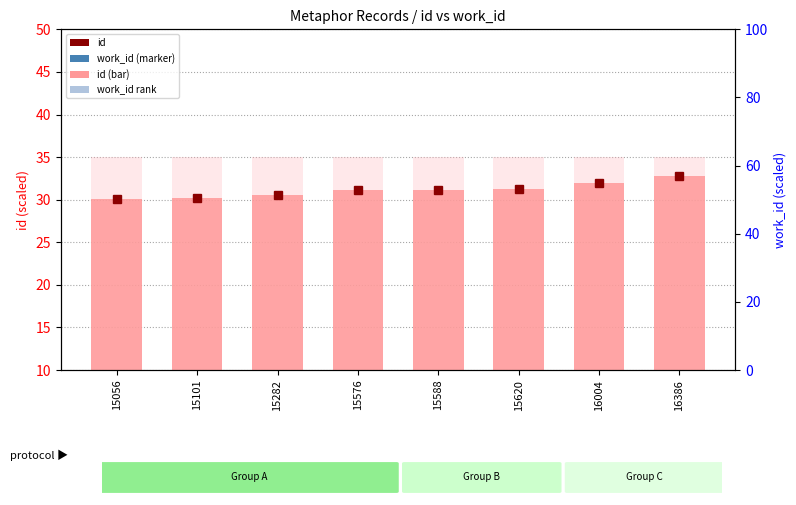

What is the total value across all series at 15576?

66.2